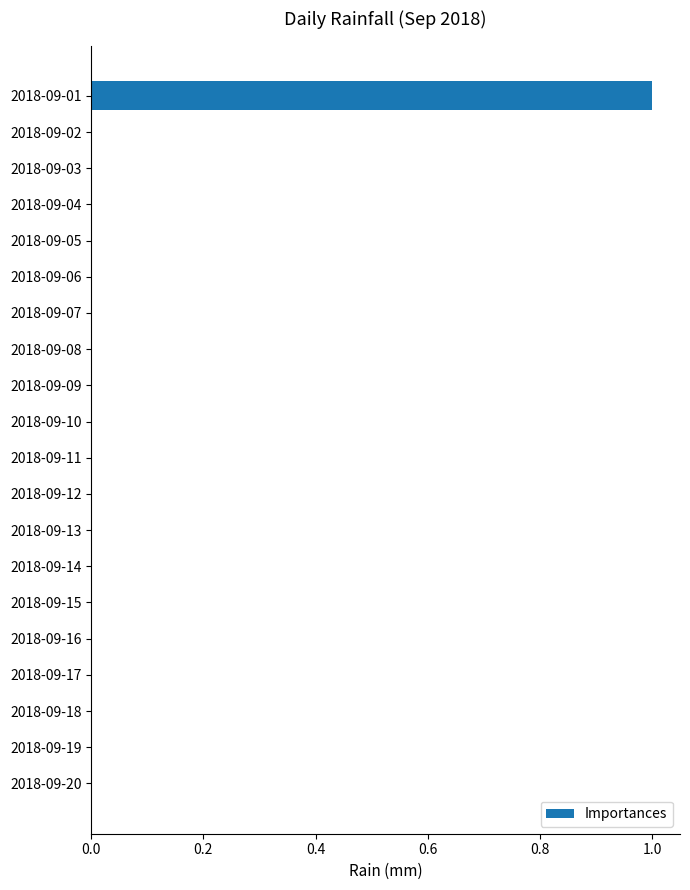

Reading top to bottom, extract all data points from this chart.

2018-09-01=1	2018-09-02=0	2018-09-03=0	2018-09-04=0	2018-09-05=0	2018-09-06=0	2018-09-07=0	2018-09-08=0	2018-09-09=0	2018-09-10=0	2018-09-11=0	2018-09-12=0	2018-09-13=0	2018-09-14=0	2018-09-15=0	2018-09-16=0	2018-09-17=0	2018-09-18=0	2018-09-19=0	2018-09-20=0